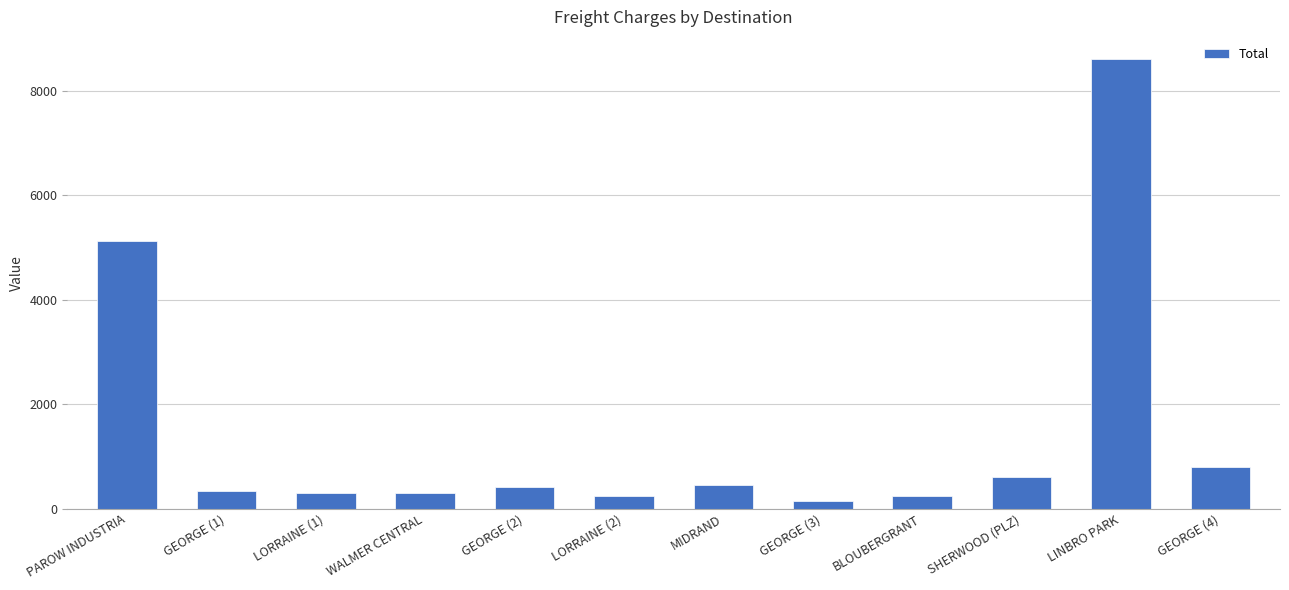

What is the label of the 3rd bar from the left?

LORRAINE (1)